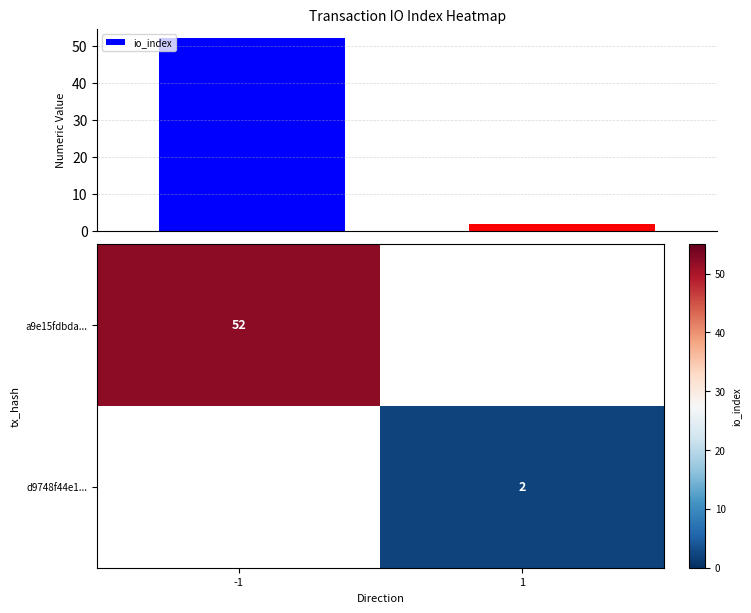

The value of d9748f44e1... at 1 is 2. True or false?

True